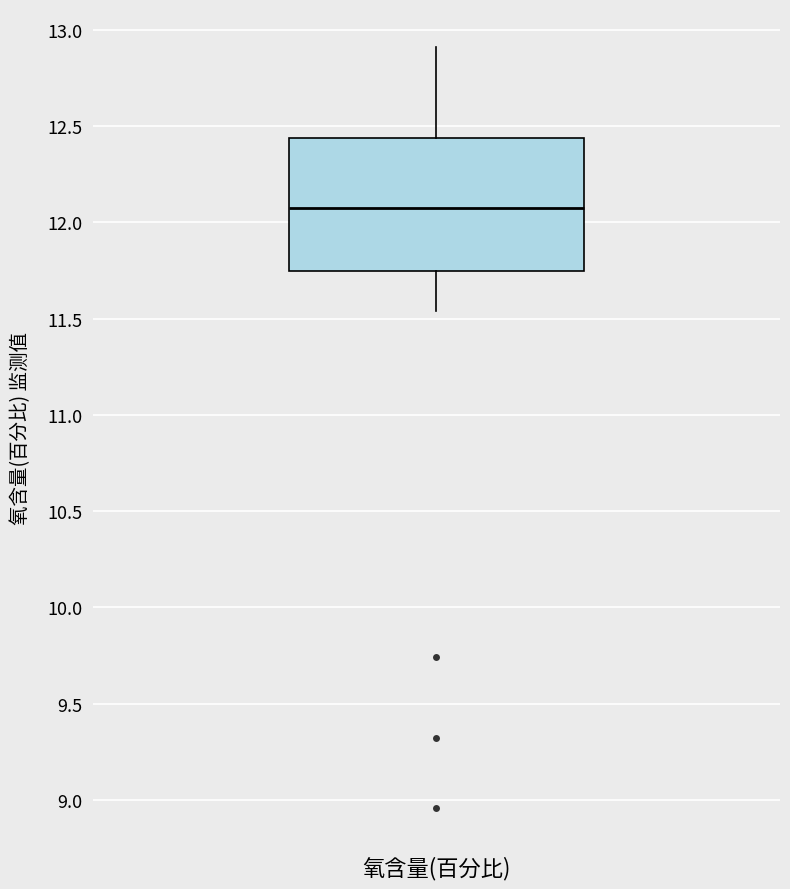

Where is the lower edge of the box for 氧含量(百分比) on the y-axis? The values are not printed on the chart, so give them approximately, as read against the axis.

11.75